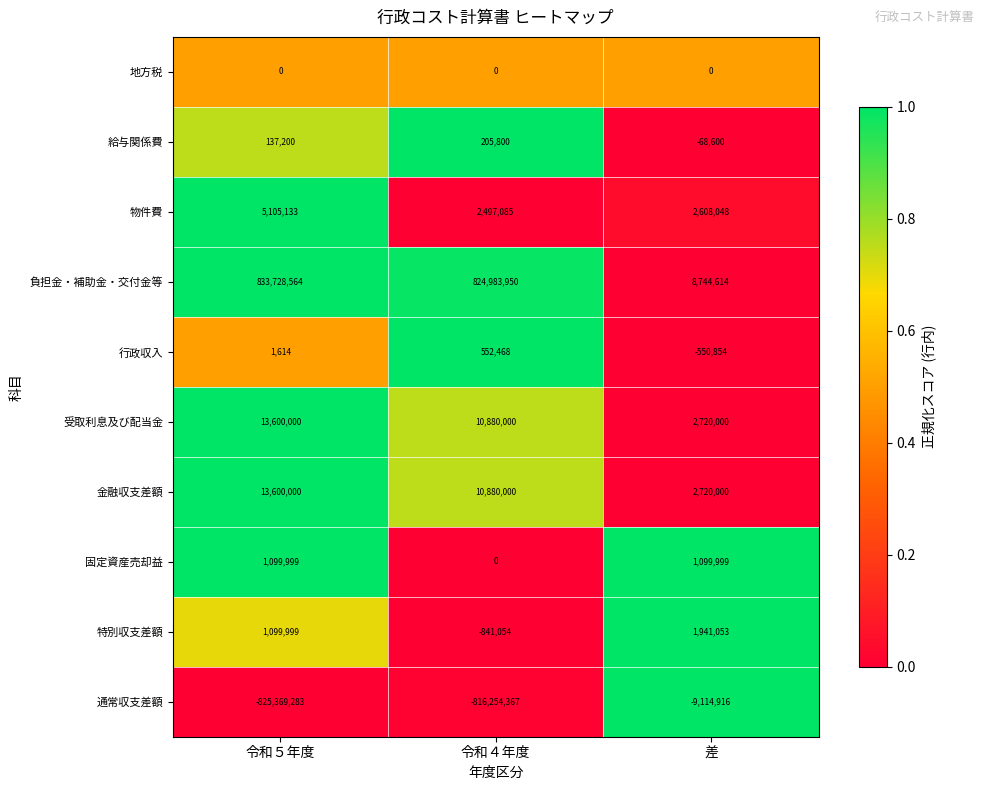

The 特別収支差額 series shows -841054 at 令和４年度. True or false?

True